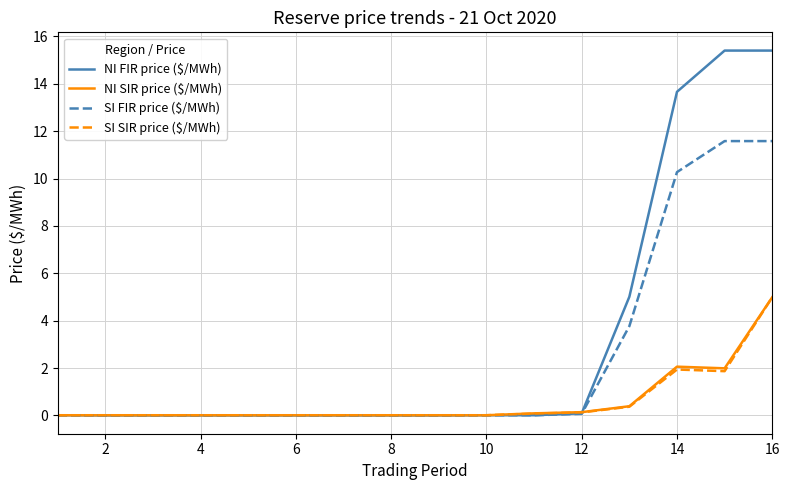

What is the average value of the NI SIR price ($/MWh) series?

0.6